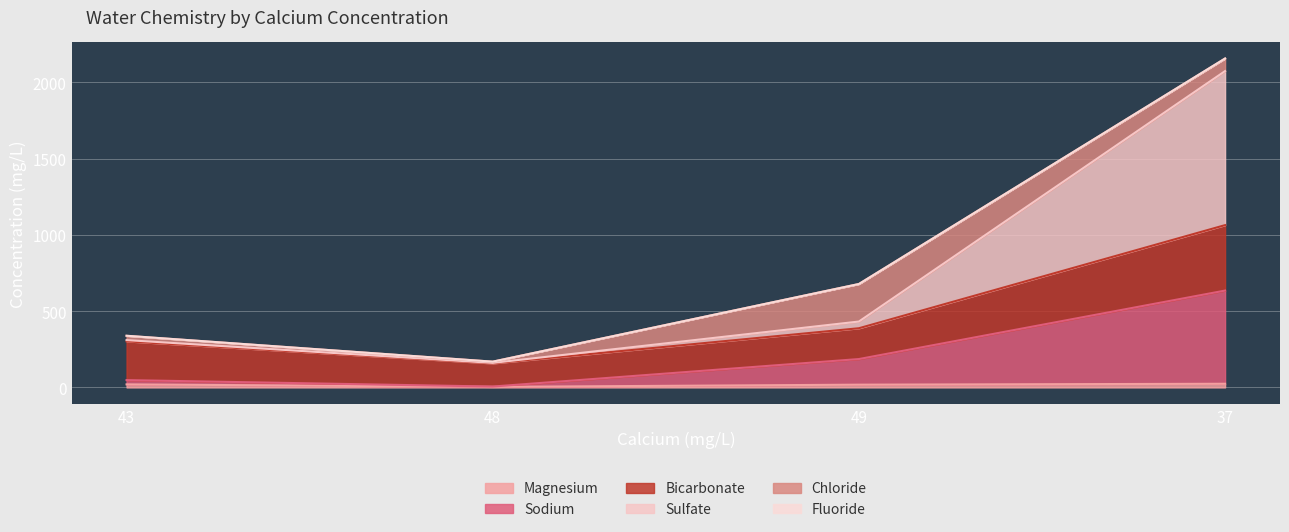

At which category is the sum across all series the highest?

37